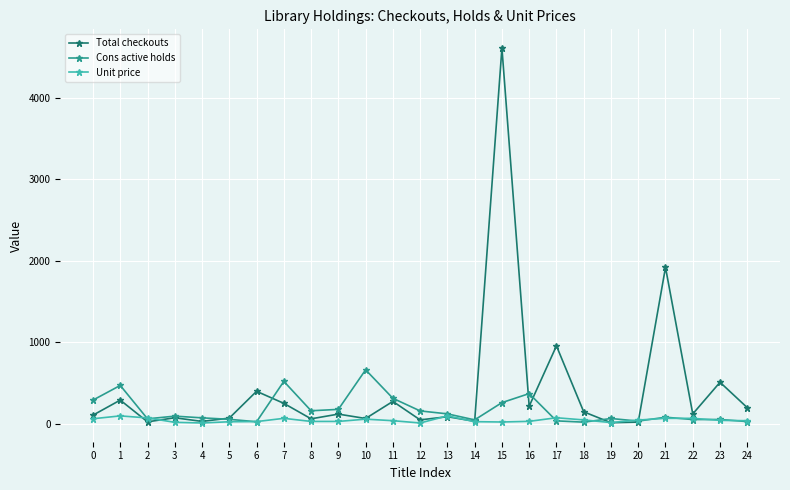

Between 1 and 23, which series saw the biggest shift?

Cons active holds